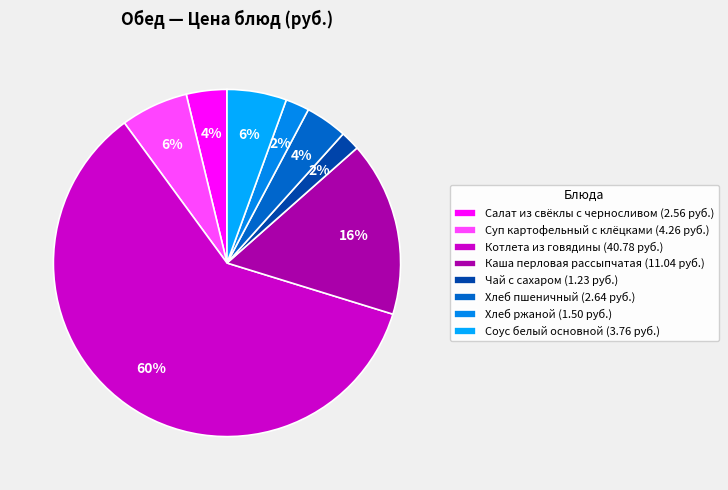

True or false: Каша перловая рассыпчатая accounts for 16% of the total.

True